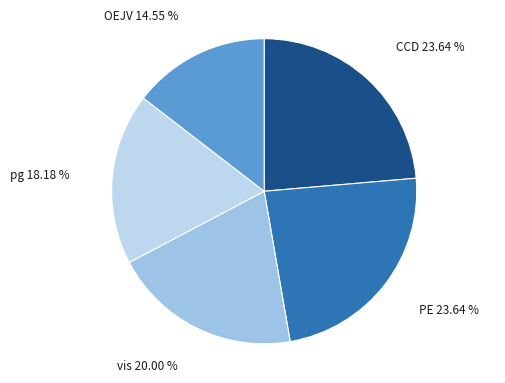

To the nearest percent, what portion does pg represent?

18%